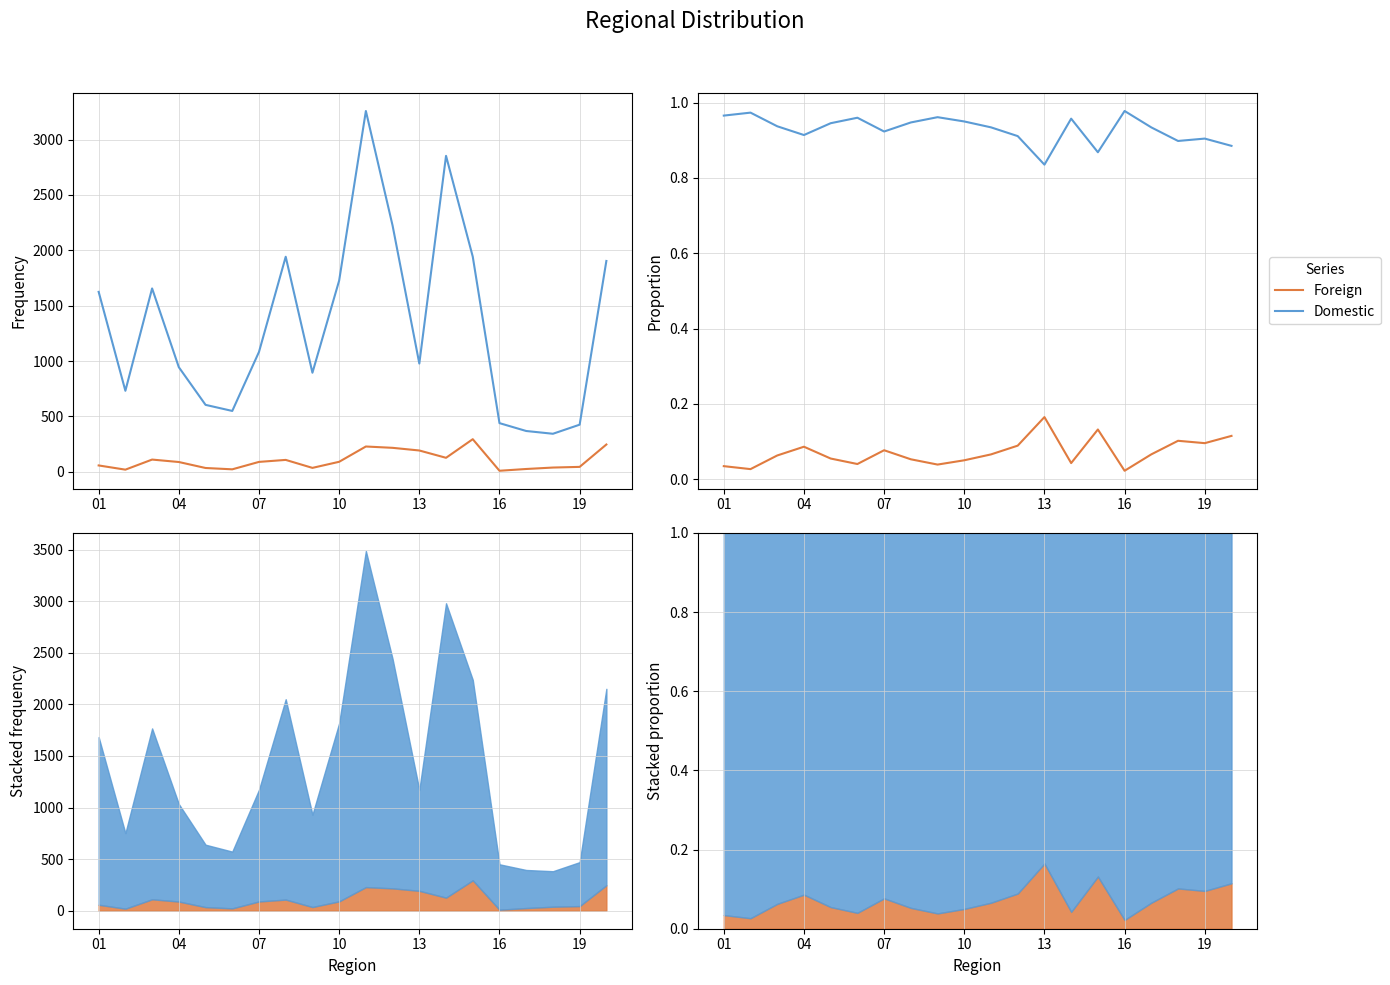

The Foreign series shows 0.1 at 11. True or false?

True